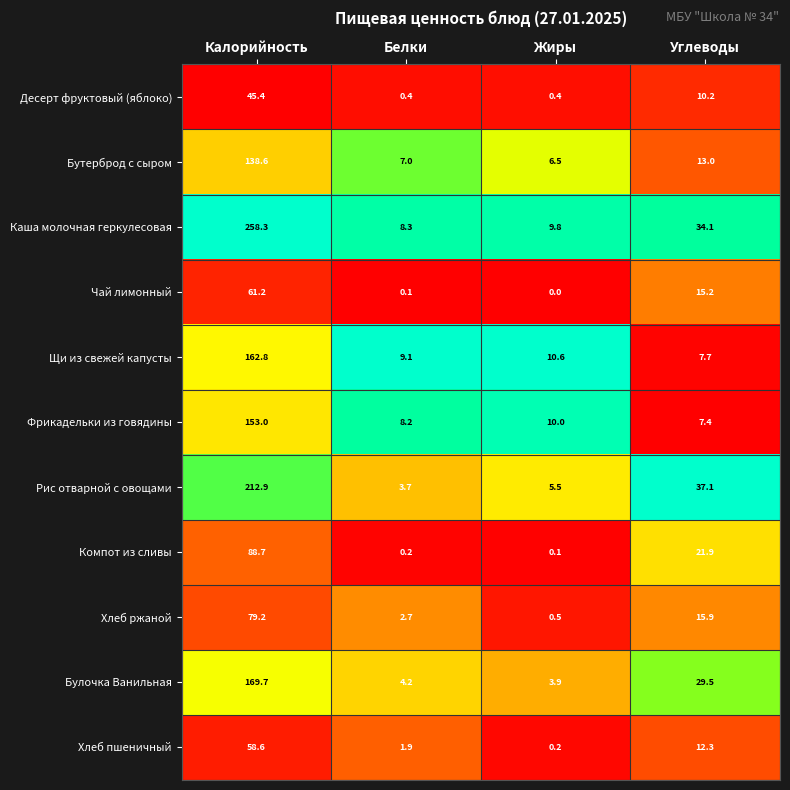

At how many categories does at least one series exceed 0?

4